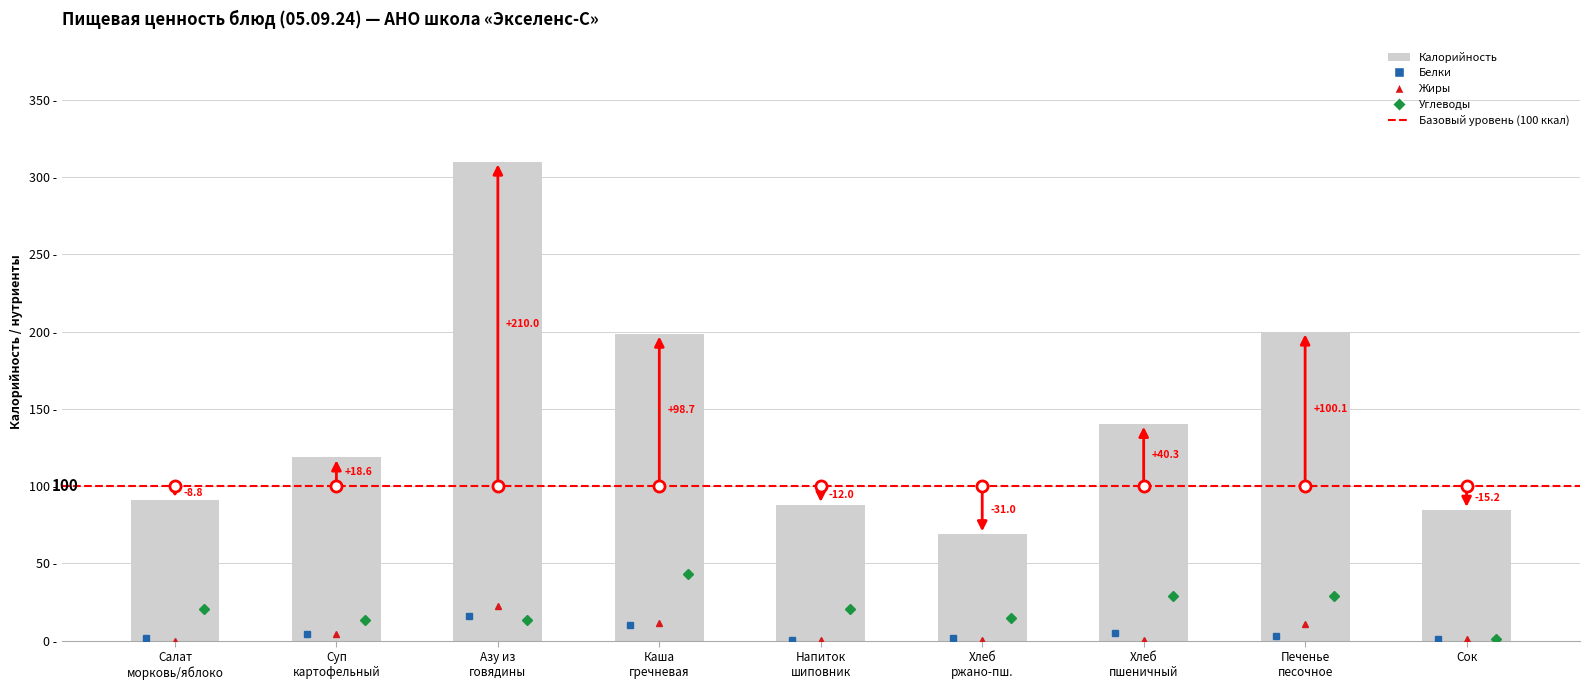

Are the bars horizontal?

No